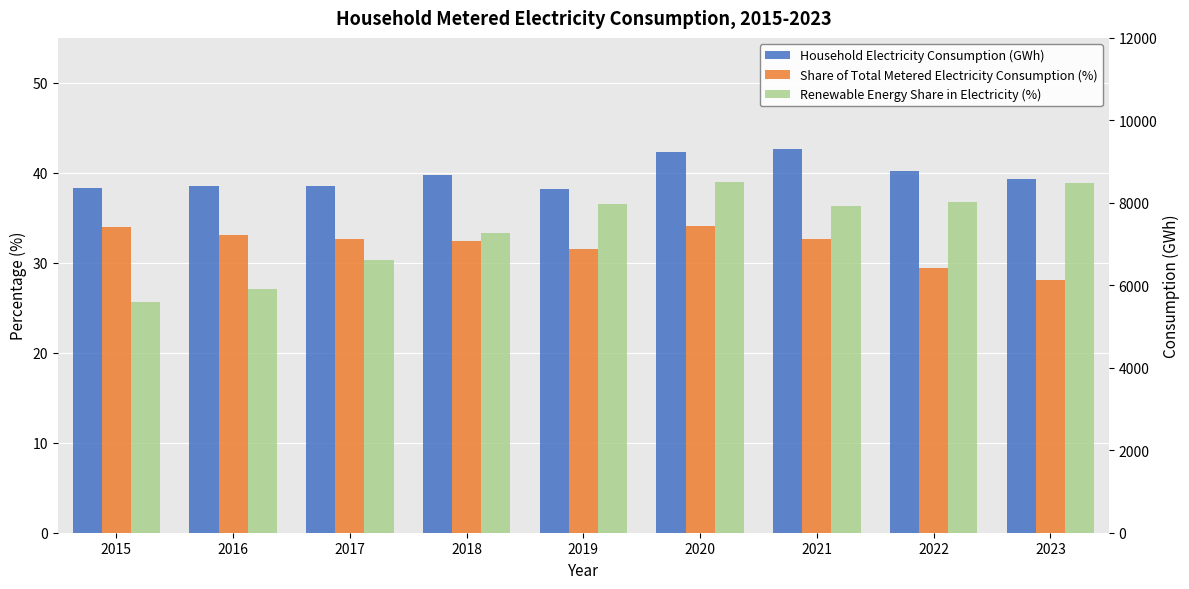

True or false: Household Electricity Consumption (GWh) has a value of 3963.5 at 2019.

False